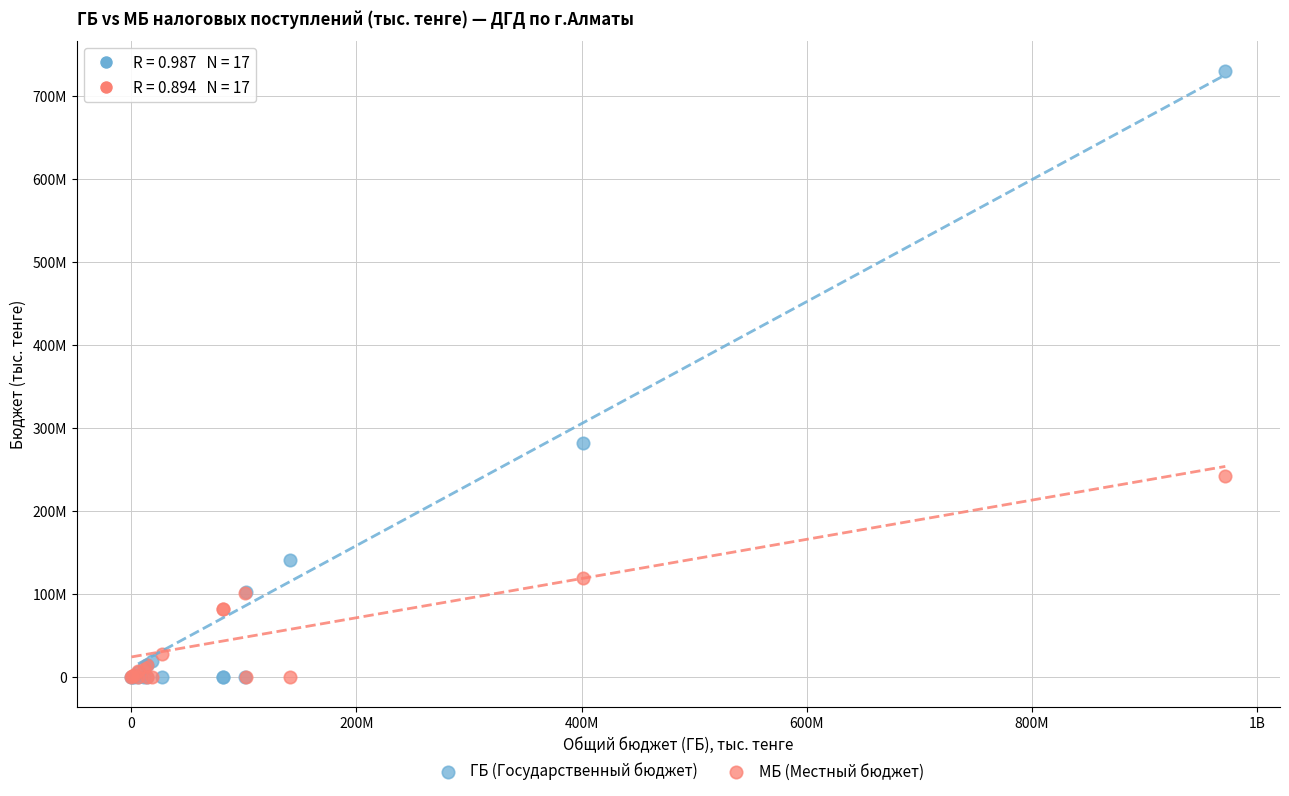

What are all the series names shown in the legend?

ГБ (Государственный бюджет), МБ (Местный бюджет)